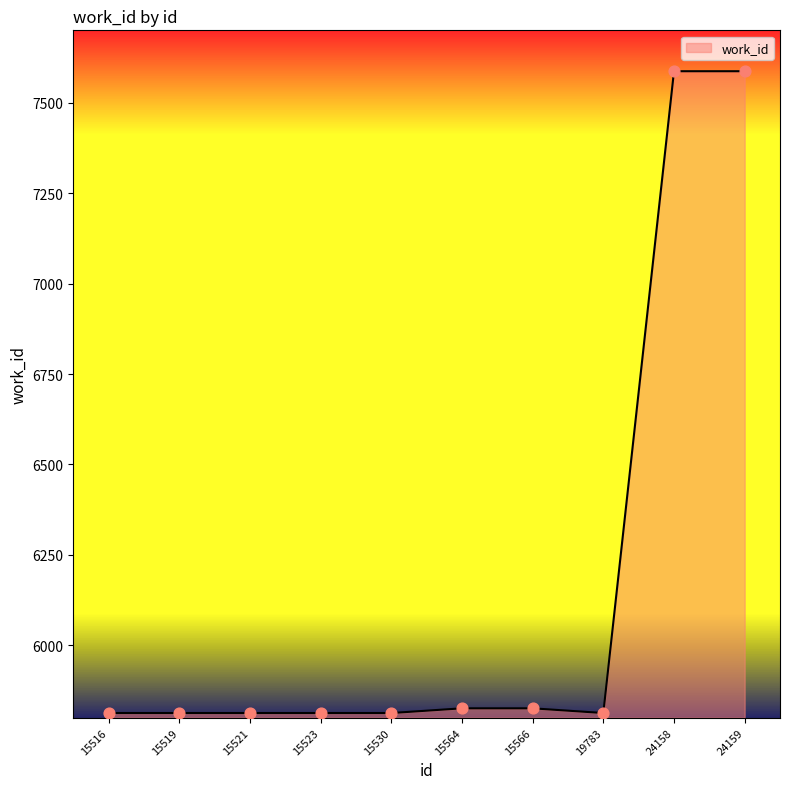

What is the ratio of the value at 15530 to the value at 15564?

1.0